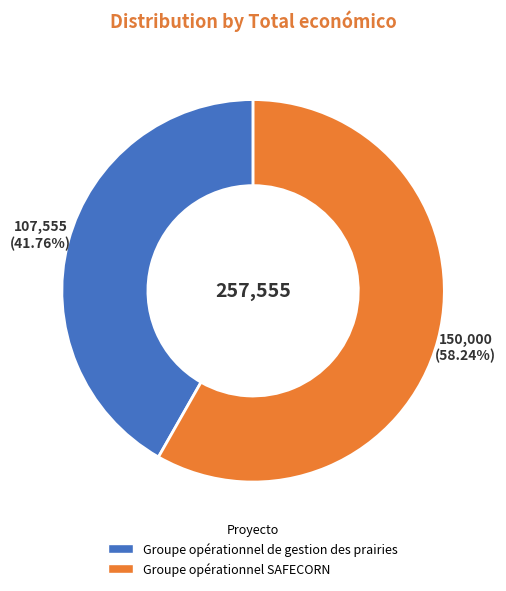

Approximately how many times larger is the value at Groupe opérationnel de gestion des prairies compared to Groupe opérationnel SAFECORN?

0.7